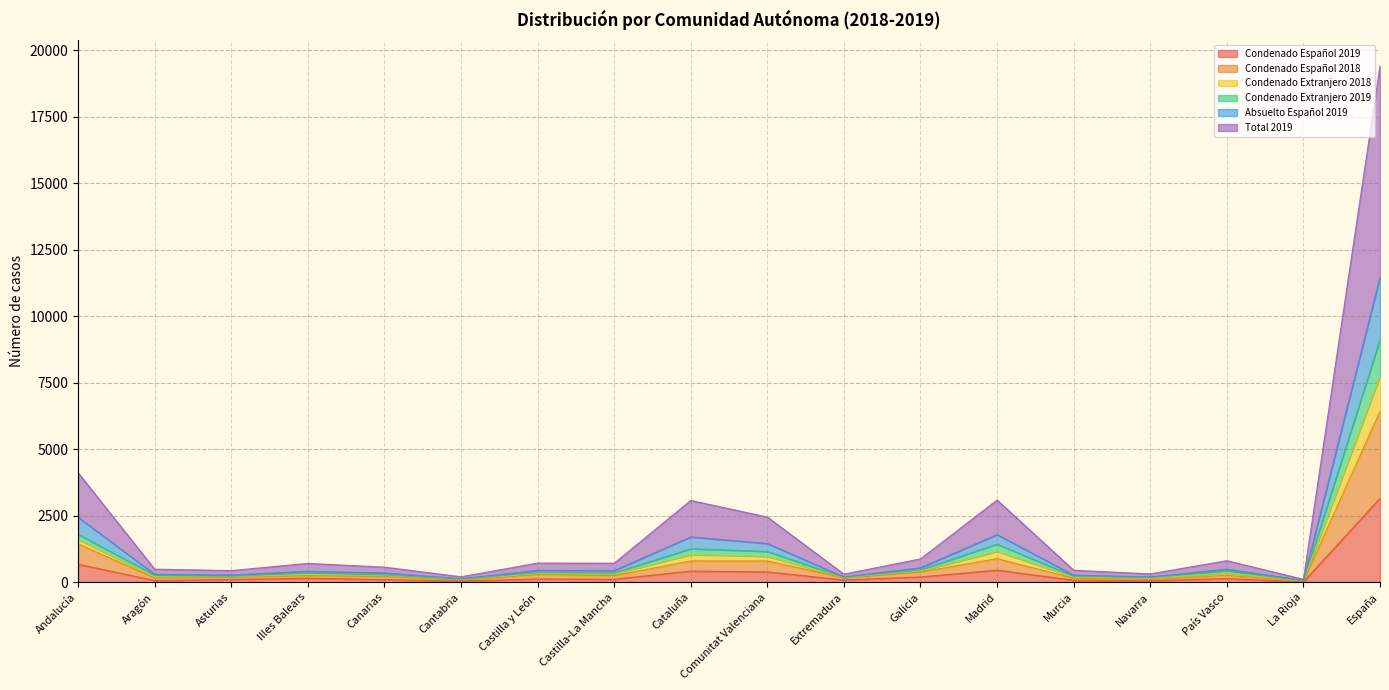

What is the label of the 18th point from the left?

España